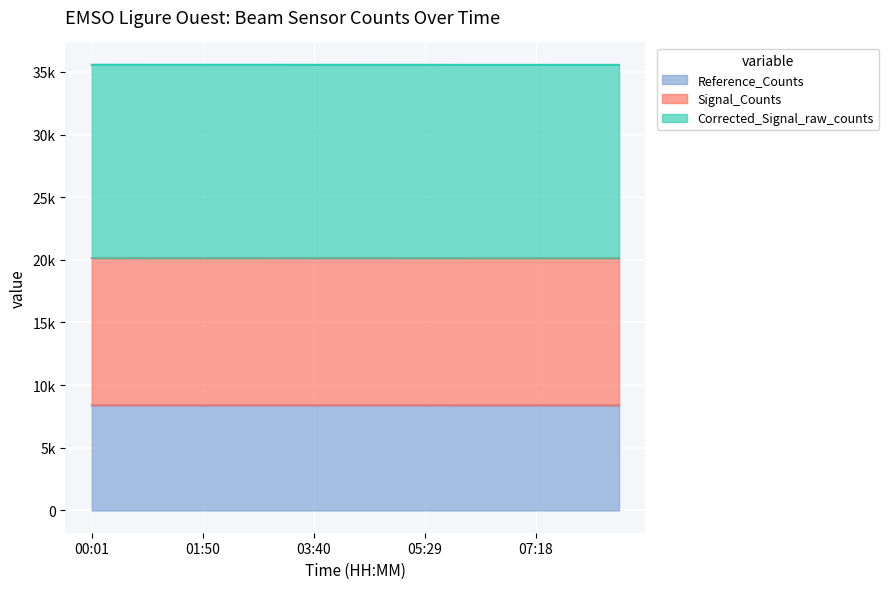

True or false: Signal_Counts and Reference_Counts intersect in this chart.

False